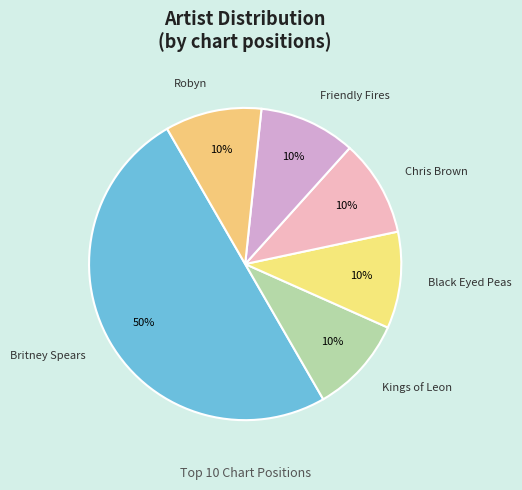

What is the ratio of the value at Black Eyed Peas to the value at Kings of Leon?

1.0